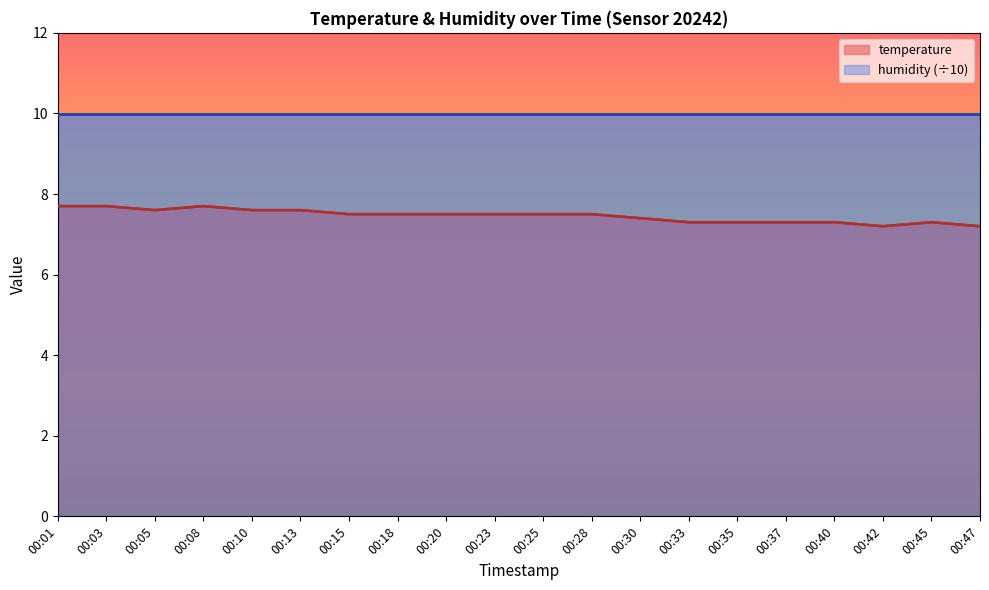

List the labels in order of value, smallest first.

00:42, 00:47, 00:33, 00:35, 00:37, 00:40, 00:45, 00:30, 00:15, 00:18, 00:20, 00:23, 00:25, 00:28, 00:05, 00:10, 00:13, 00:01, 00:03, 00:08